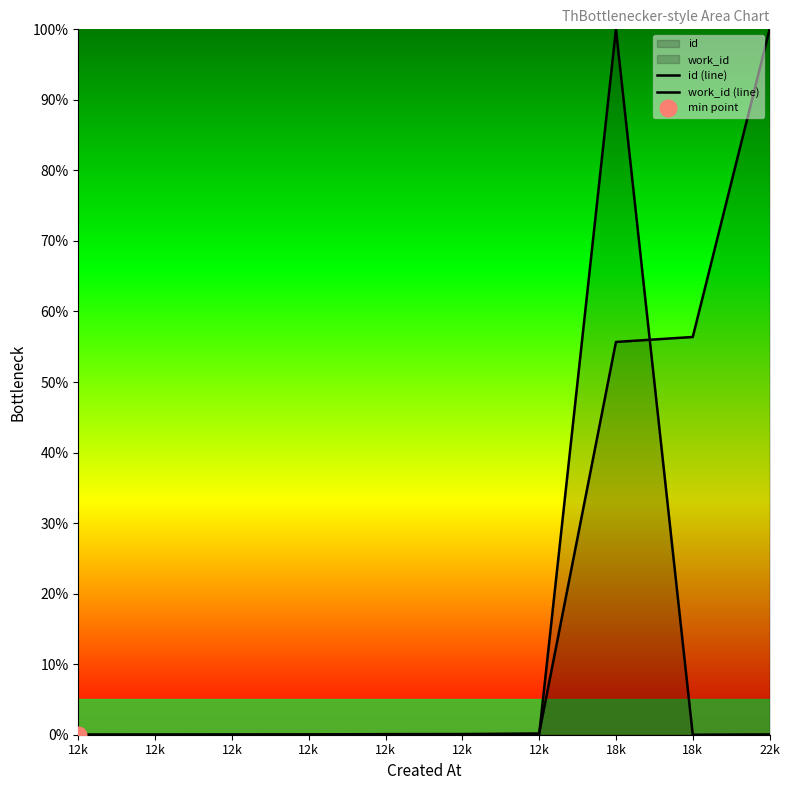

Reading left to right, extract all data points from this chart.

id (line): 12k=0.0	12k=0.0	12k=0.0	12k=0.0	12k=0.1	12k=0.1	12k=0.2	18k=55.7	18k=56.4	22k=100.0
work_id (line): 12k=0.0	12k=0.0	12k=0.0	12k=0.0	12k=0.0	12k=0.0	12k=0.0	18k=100.0	18k=0.0	22k=0.0